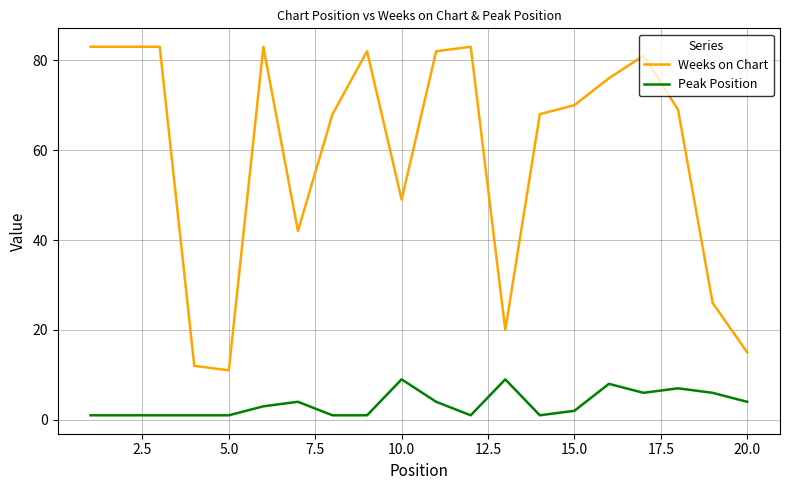

Which series has the largest range (max minus min)?

Weeks on Chart